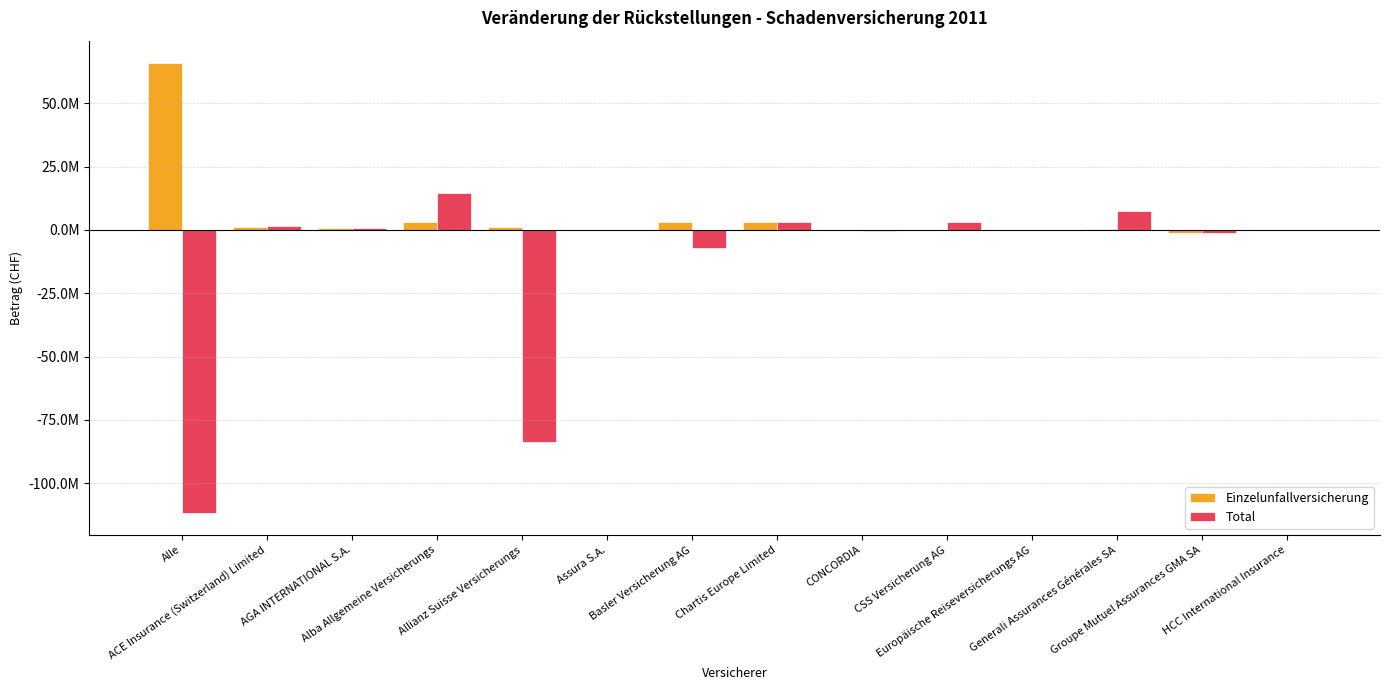

Is the value of Total at CSS Versicherung AG greater than the value of Einzelunfallversicherung at AGA INTERNATIONAL S.A.?

Yes